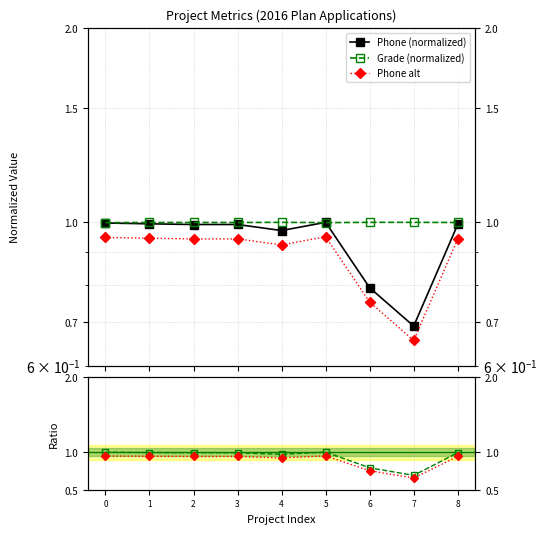

Is it true that Phone alt equals 0.9 at 3?

True